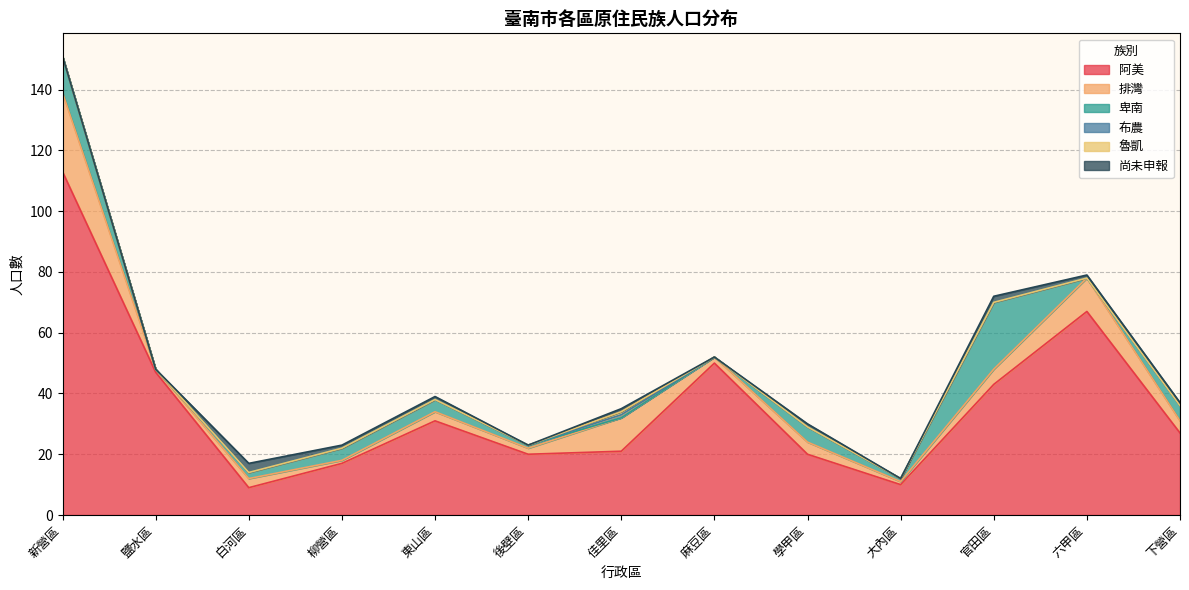

True or false: 阿美 has a value of 25 at 麻豆區.

False